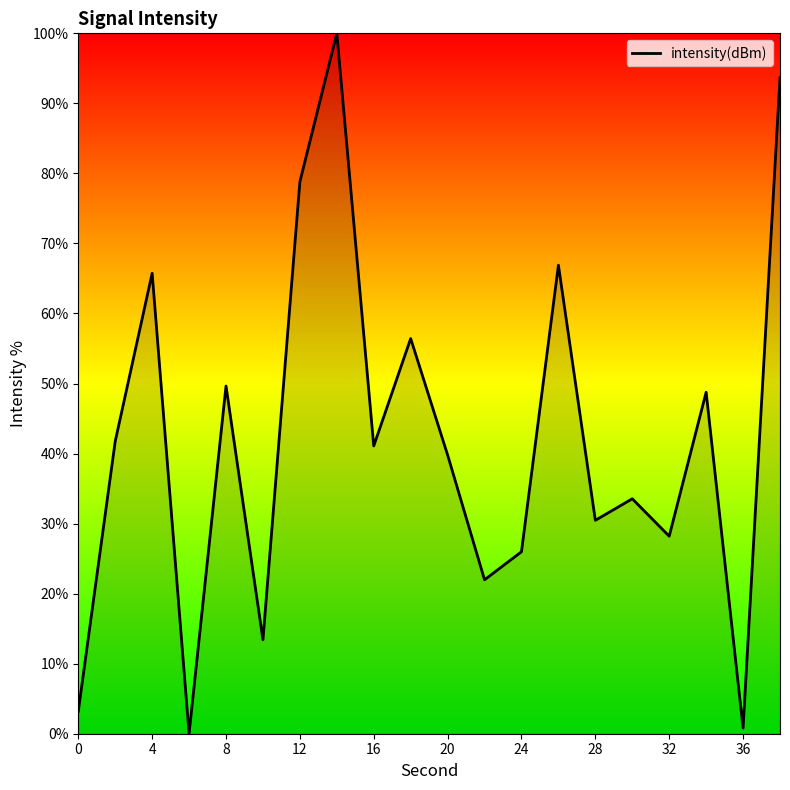

What is the maximum value shown in the chart?

100.0